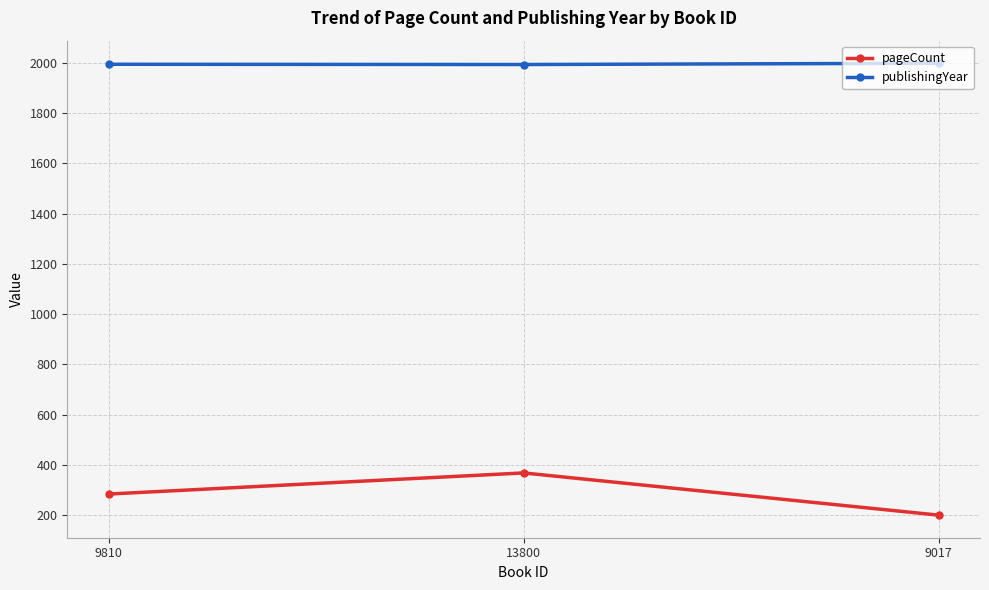

What is the maximum value for publishingYear?

1999